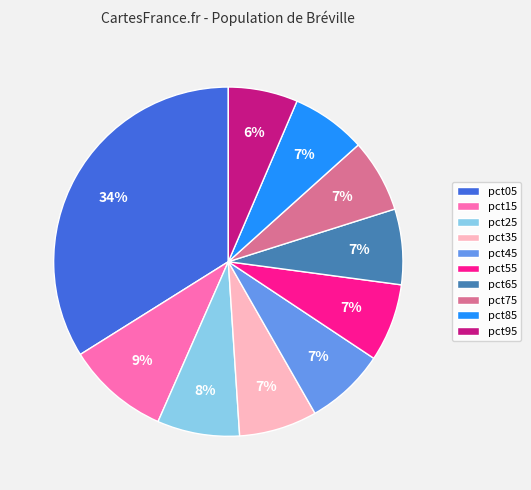

How many segments does this pie chart have?

10